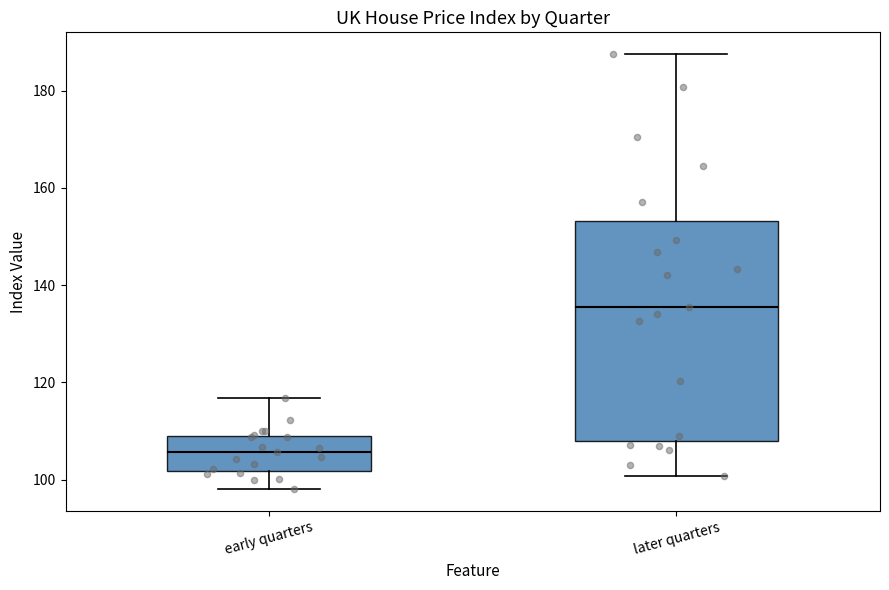

Which box's median line is the lowest?

early quarters